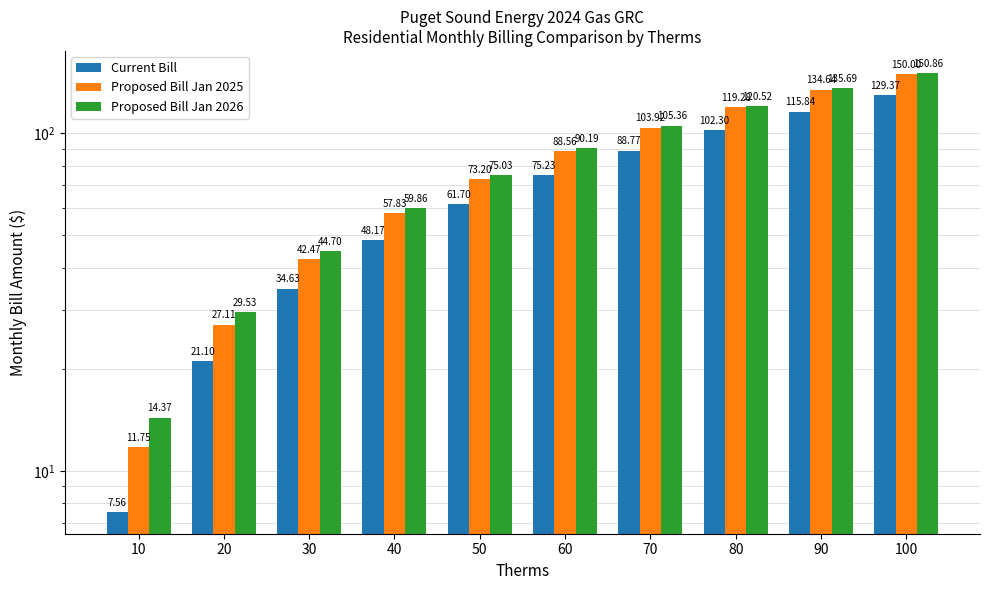

What value does the Proposed Bill Jan 2025 series have at 60?

88.6